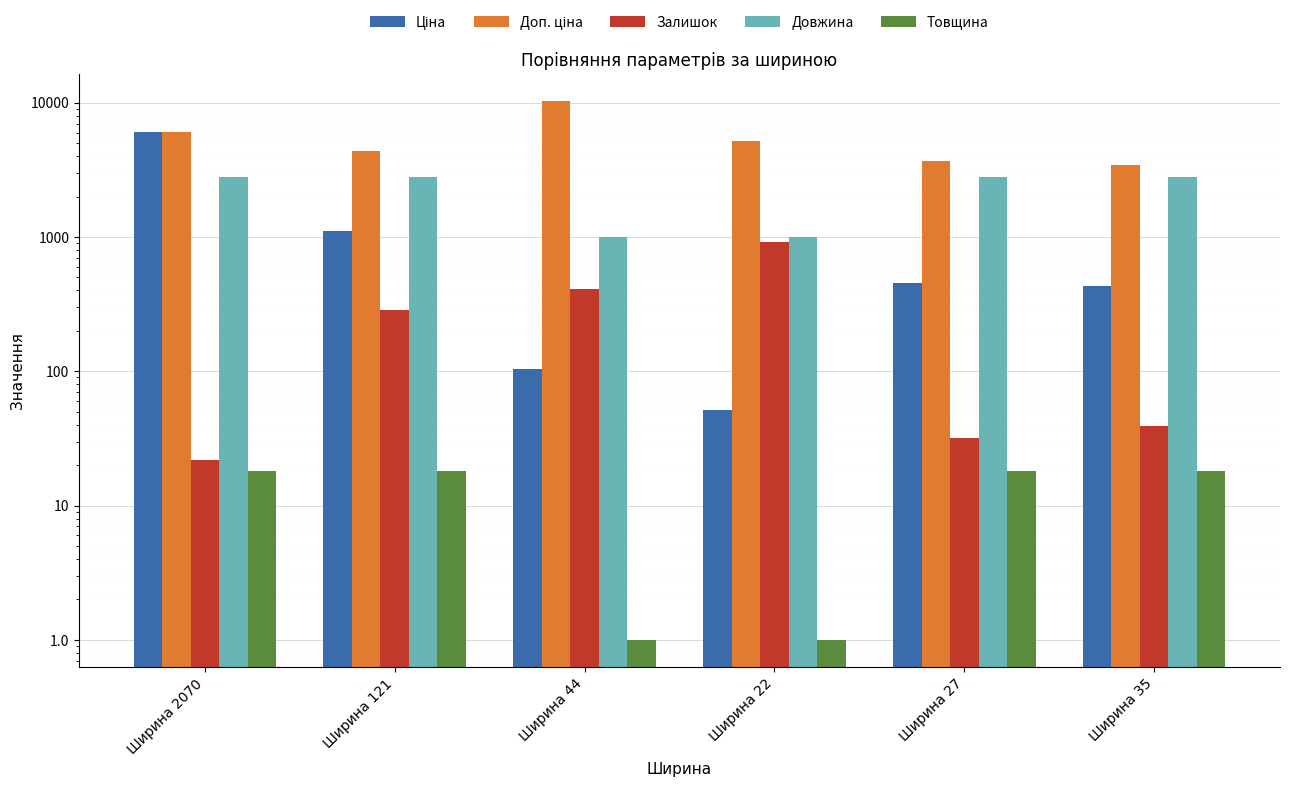

The Ціна series shows 1595.3 at Ширина 121. True or false?

False